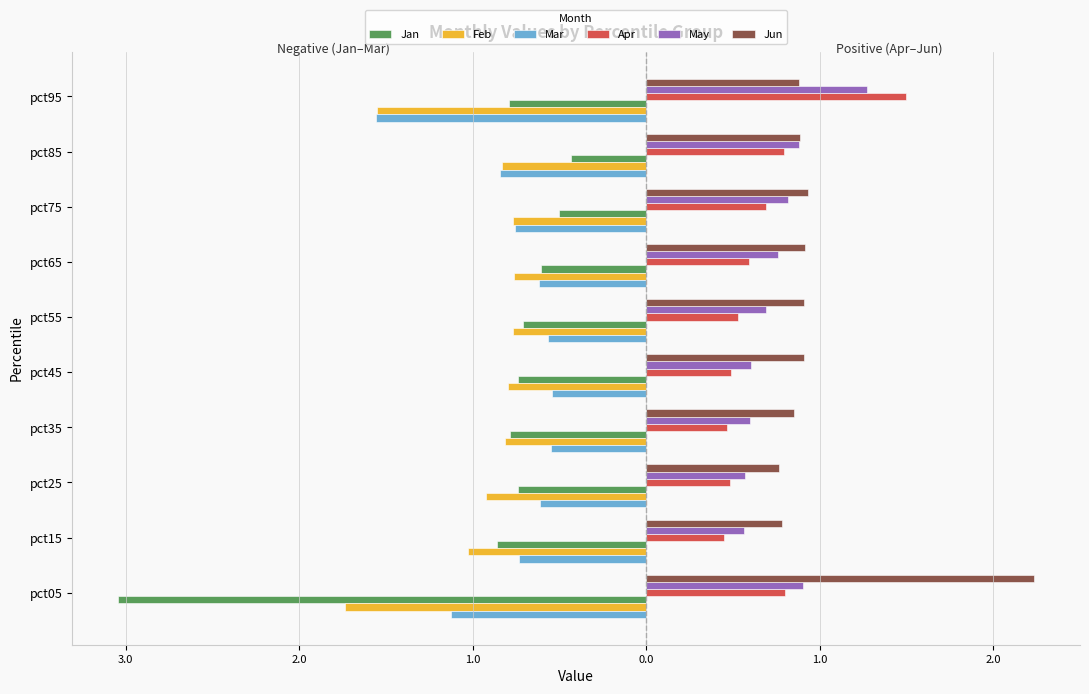

How many Apr values are between 0 and 1?

9